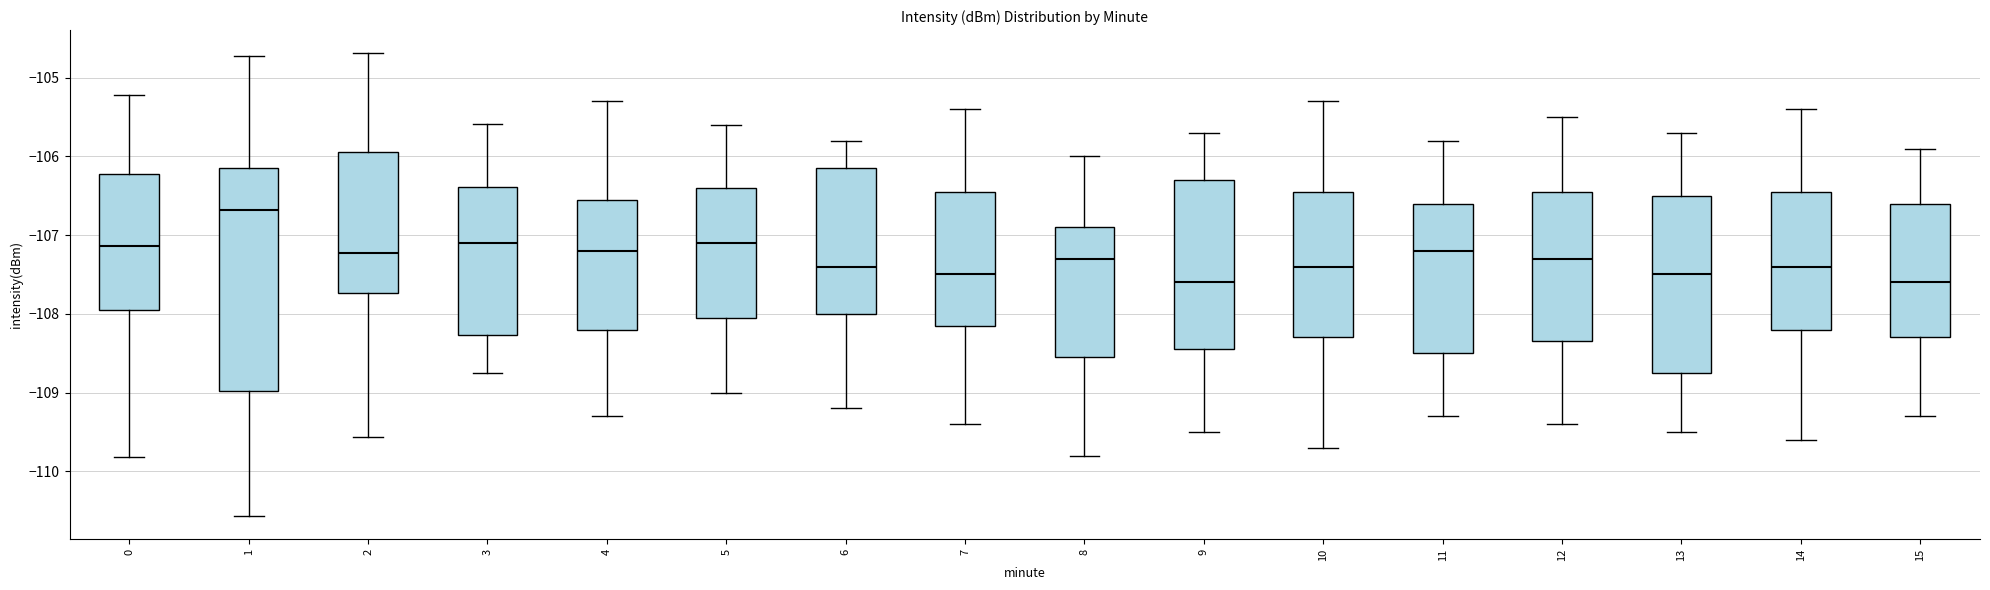

Reading left to right, transcribe this box plot: for each box, give where its median line is, the range the box spans, and where its two whiskers end, as read against the y-axis. The values are not printed on the chart, so give them approximately, as read against the axis.

0: median -107.1, box -107.9 to -106.2, whiskers -109.8 to -105.2
1: median -106.7, box -109.0 to -106.1, whiskers -110.6 to -104.7
2: median -107.2, box -107.7 to -105.9, whiskers -109.6 to -104.7
3: median -107.1, box -108.3 to -106.4, whiskers -108.7 to -105.6
4: median -107.2, box -108.2 to -106.5, whiskers -109.3 to -105.3
5: median -107.1, box -108.0 to -106.4, whiskers -109.0 to -105.6
6: median -107.4, box -108.0 to -106.1, whiskers -109.2 to -105.8
7: median -107.5, box -108.1 to -106.4, whiskers -109.4 to -105.4
8: median -107.3, box -108.5 to -106.9, whiskers -109.8 to -106.0
9: median -107.6, box -108.4 to -106.3, whiskers -109.5 to -105.7
10: median -107.4, box -108.3 to -106.4, whiskers -109.7 to -105.3
11: median -107.2, box -108.5 to -106.6, whiskers -109.3 to -105.8
12: median -107.3, box -108.3 to -106.4, whiskers -109.4 to -105.5
13: median -107.5, box -108.7 to -106.5, whiskers -109.5 to -105.7
14: median -107.4, box -108.2 to -106.4, whiskers -109.6 to -105.4
15: median -107.6, box -108.3 to -106.6, whiskers -109.3 to -105.9